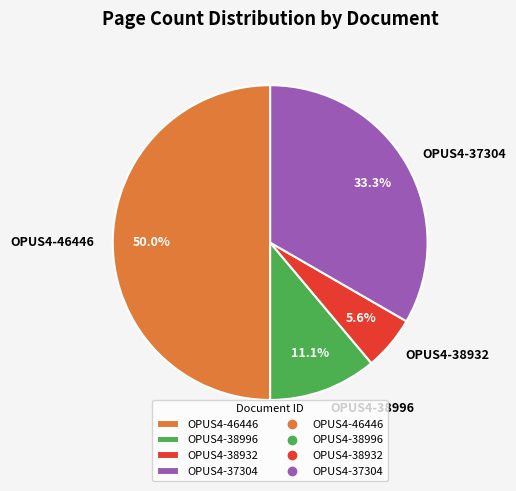

To the nearest percent, what percentage of the pie is OPUS4-46446?

50%